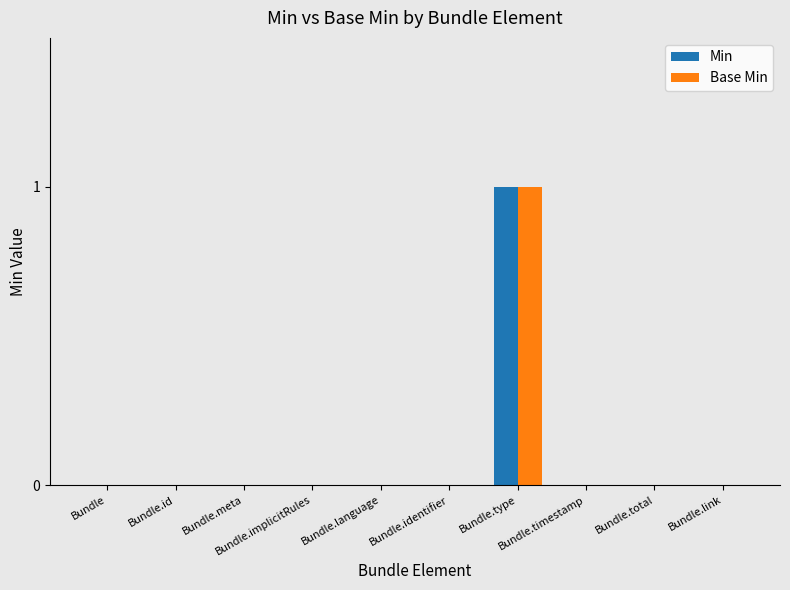

What are all the series names shown in the legend?

Min, Base Min